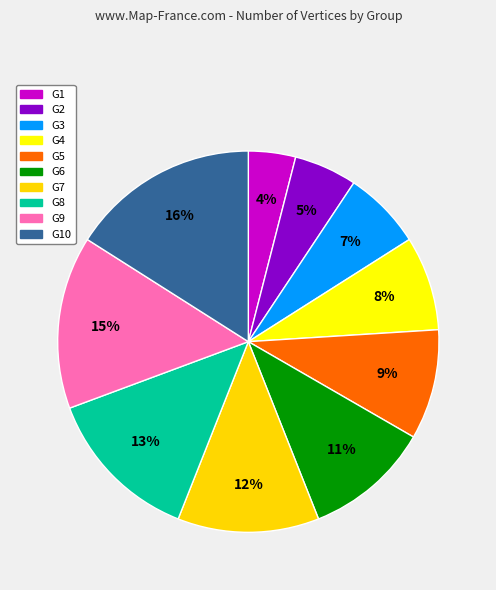

Which slice is the smallest?

G1